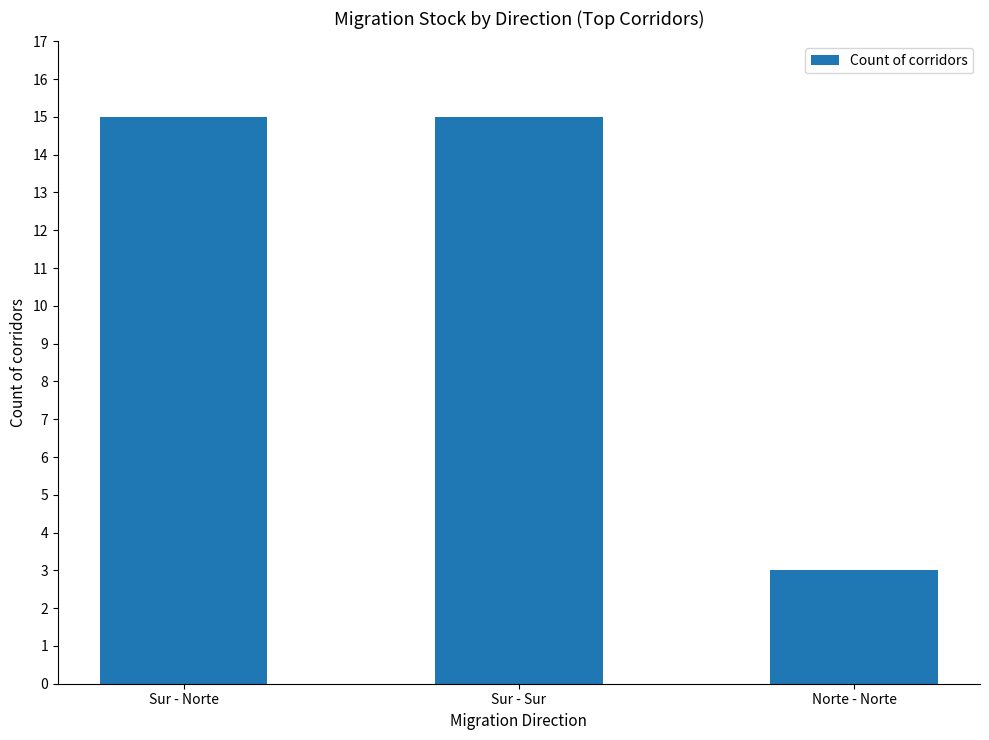

Is it true that the value at Sur - Sur is 21?

False